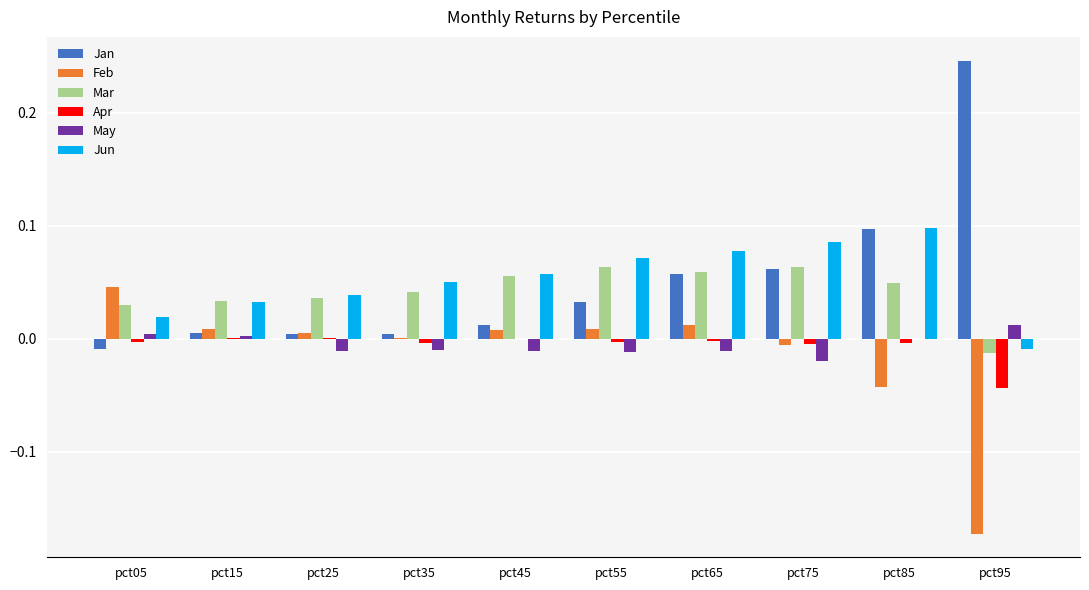

Is the value of May at pct65 greater than the value of Apr at pct05?

No